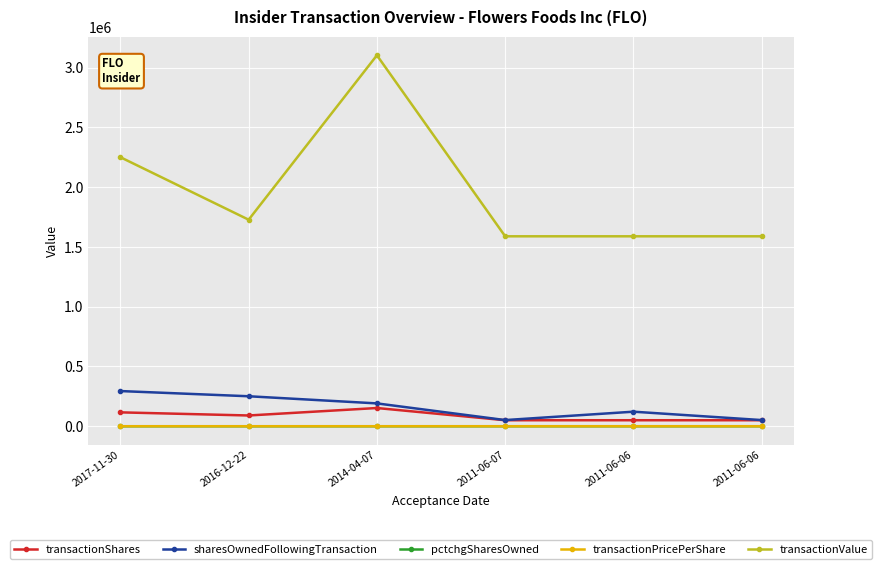

Is this an area chart (filled region under the line)?

No